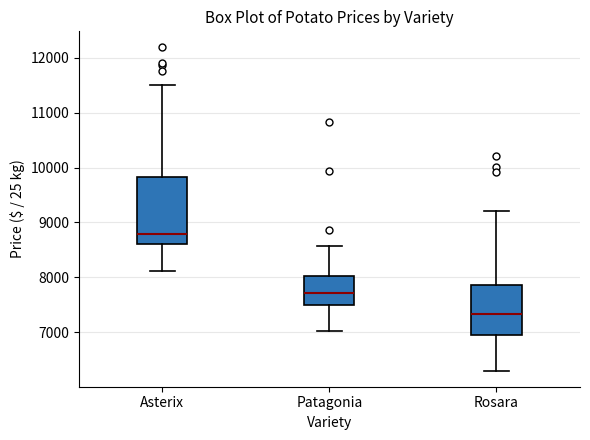

Reading left to right, transcribe this box plot: for each box, give where its median line is, the range the box spans, and where its two whiskers end, as read against the y-axis. The values are not printed on the chart, so give them approximately, as read against the axis.

Asterix: median 8800, box 8600 to 9800, whiskers 8100 to 11500
Patagonia: median 7700, box 7500 to 8000, whiskers 7000 to 8600
Rosara: median 7300, box 6900 to 7900, whiskers 6300 to 9200